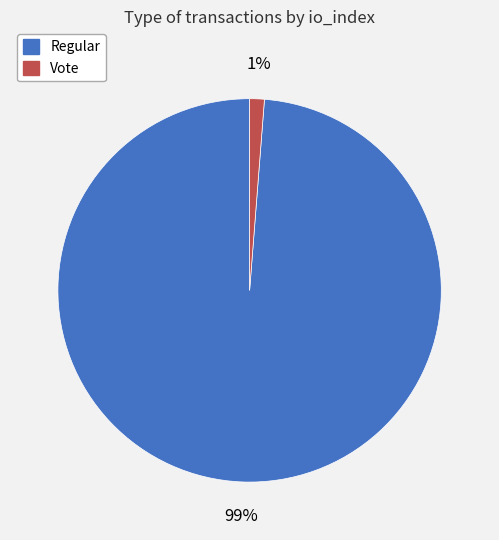

Is there any slice that represents more than half of the pie?

Yes